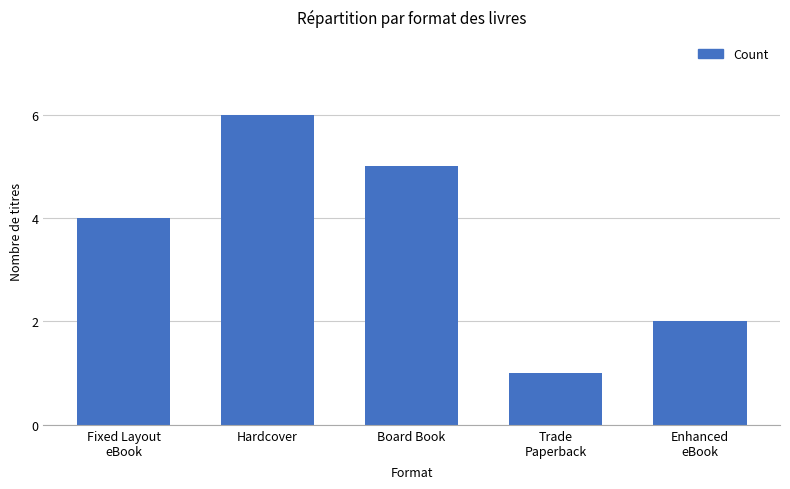

Which label corresponds to the smallest value in the chart?

Trade
Paperback